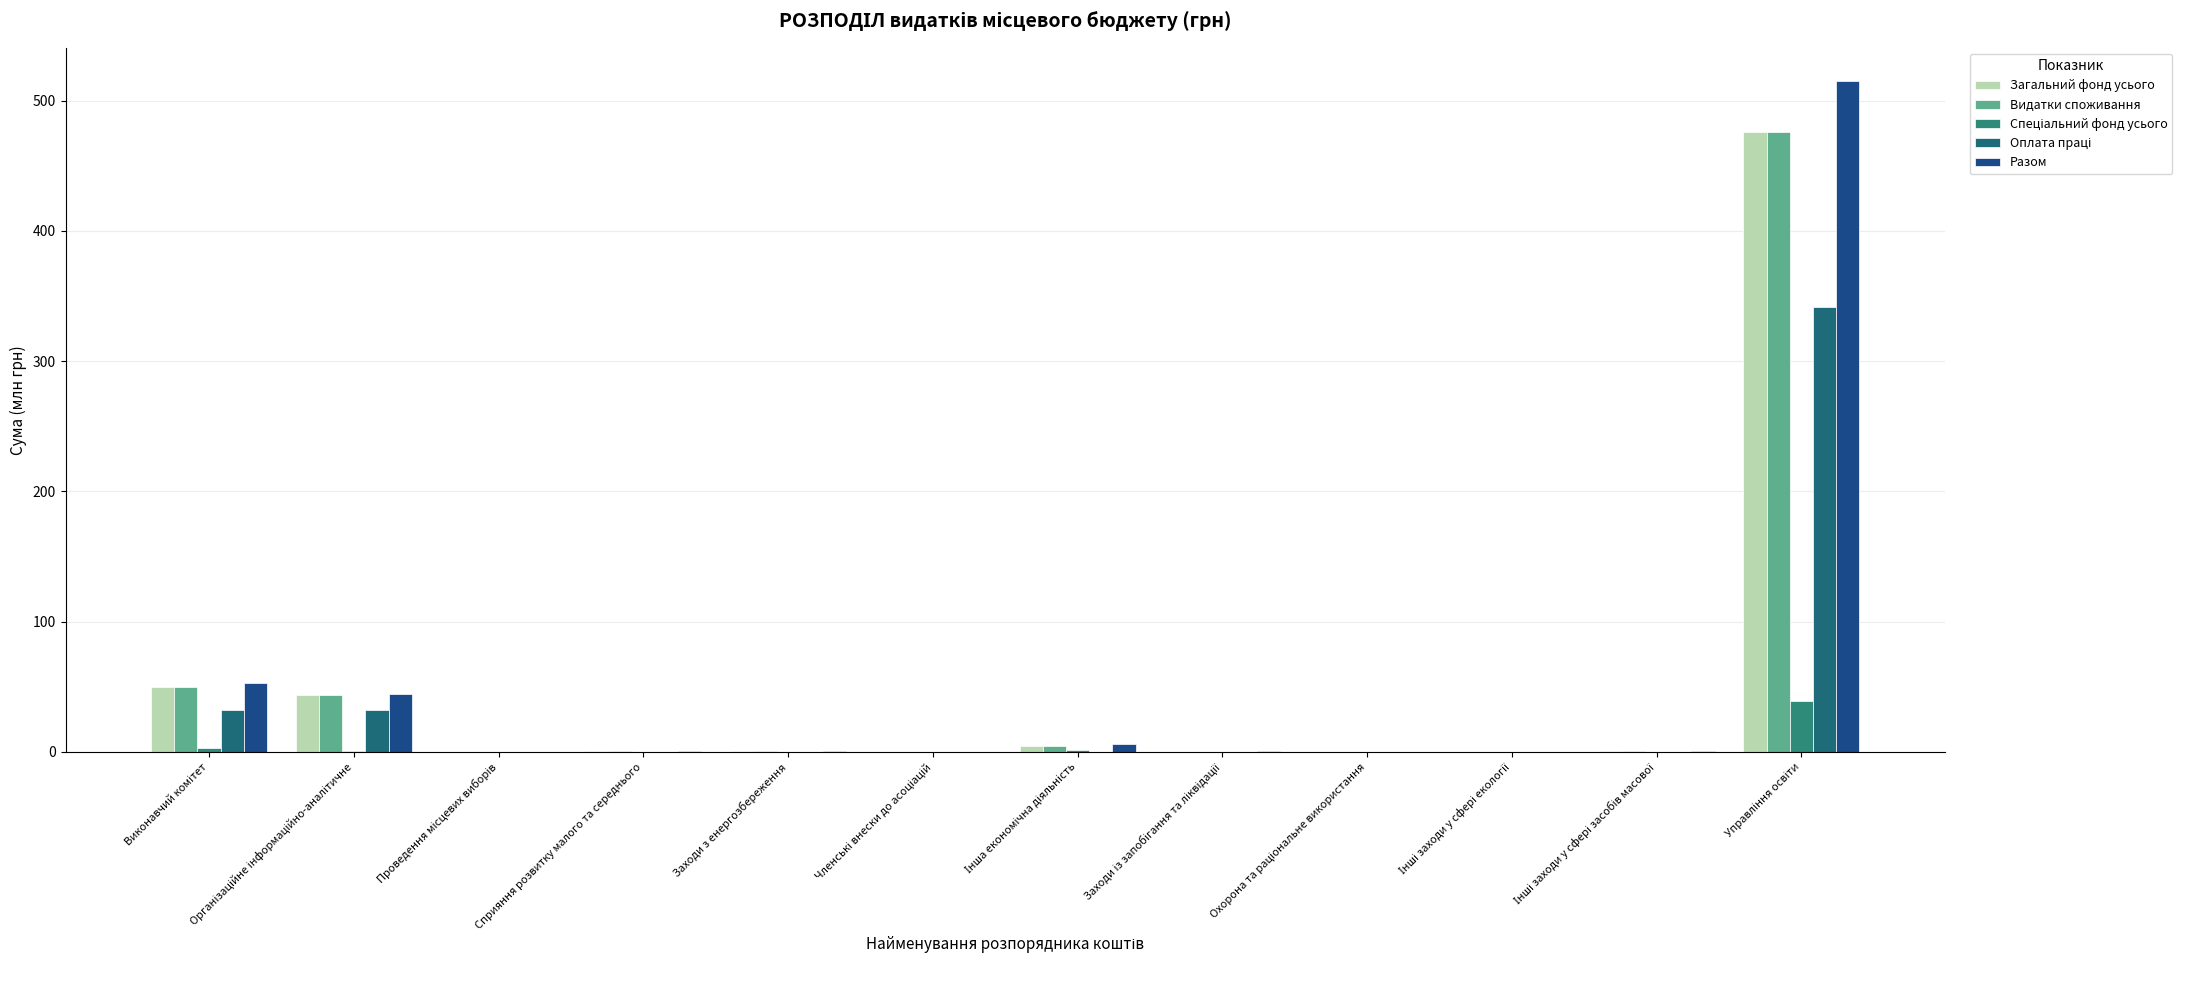

What is the average value of the Загальний фонд усього series?

47.9